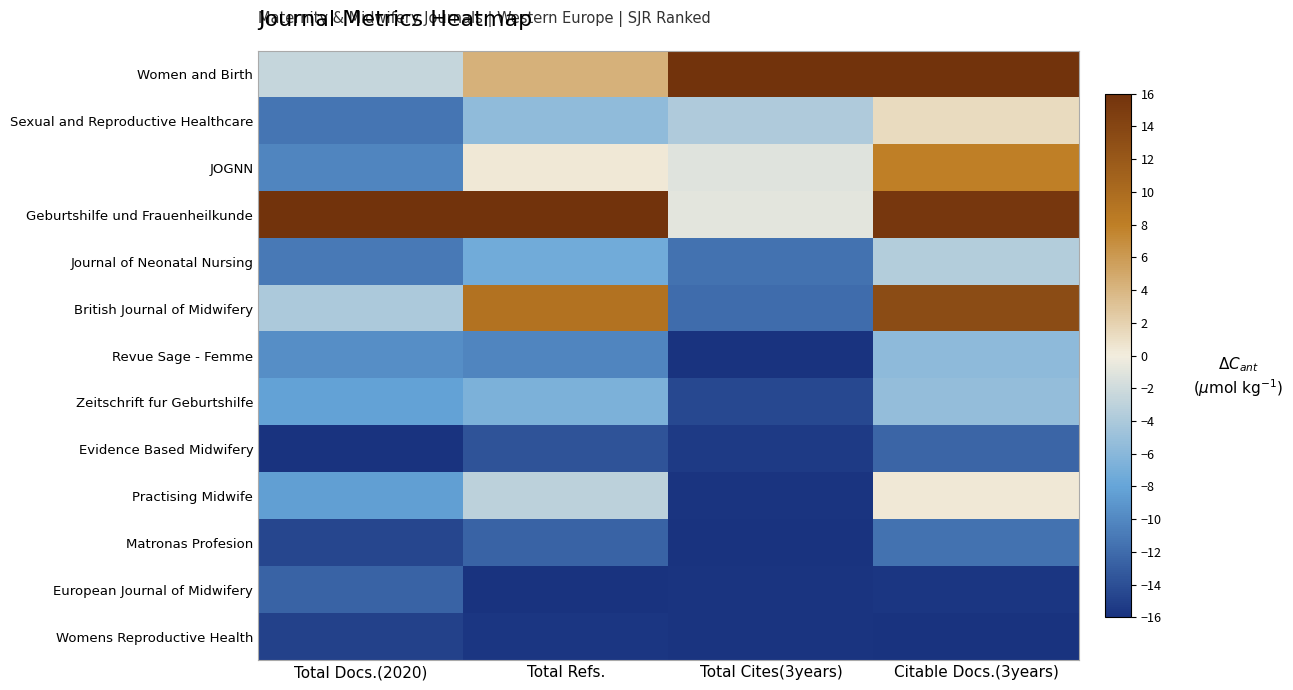

At which category is the sum across all series the highest?

Citable Docs.(3years)